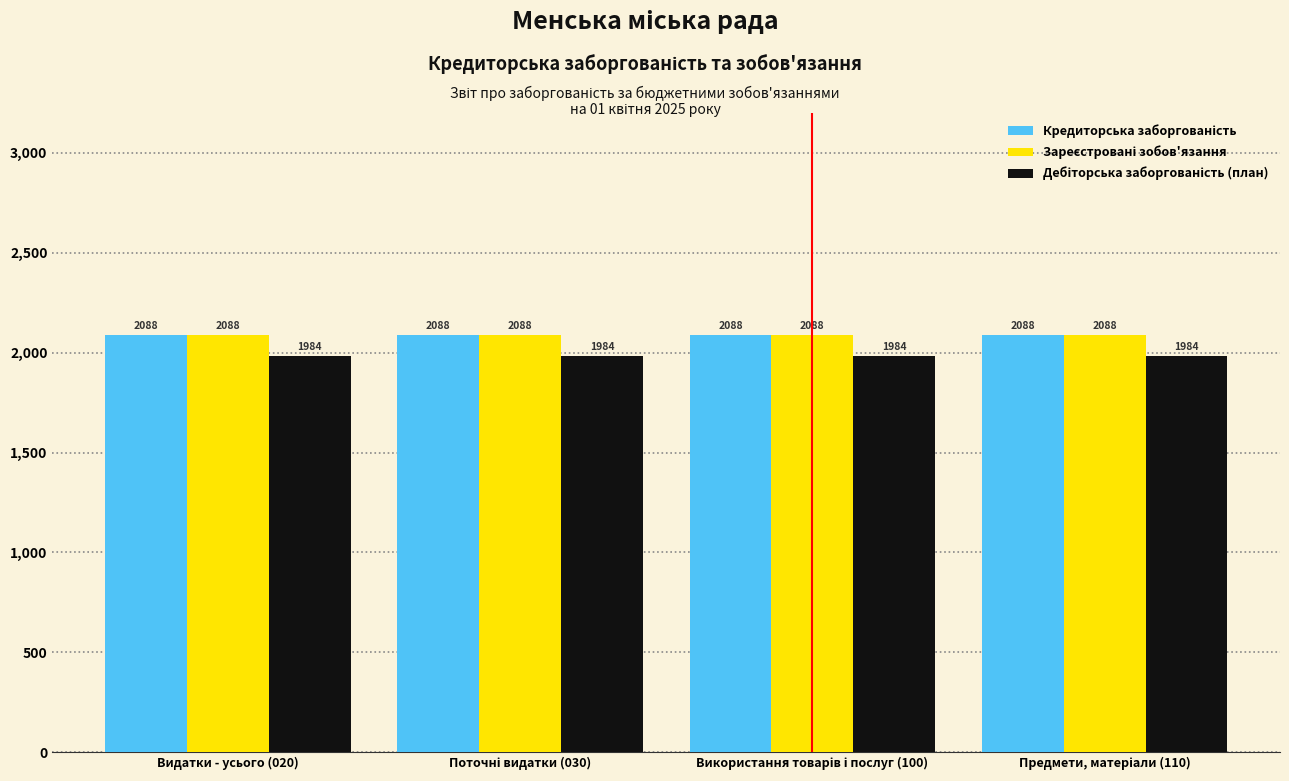

At how many categories does at least one series exceed 2073?

4